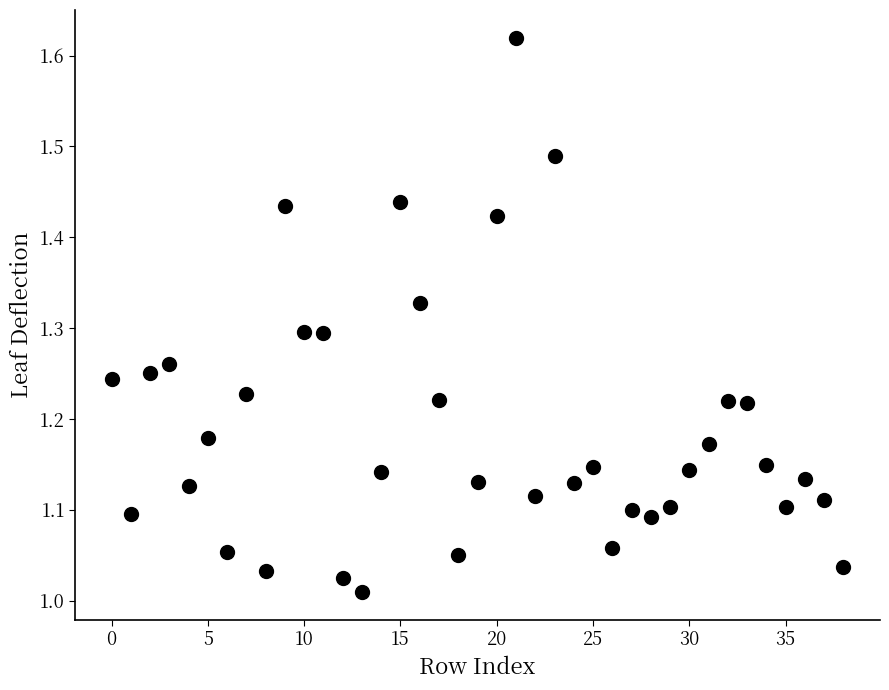

What is the range of Y values (max minus min)?

0.6